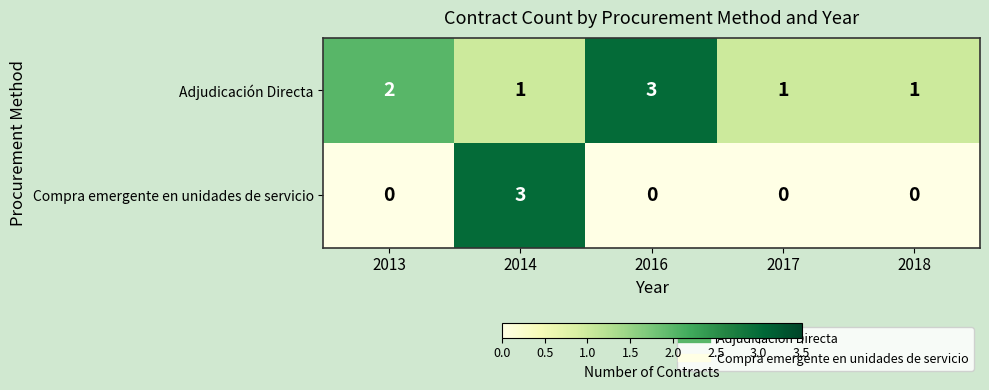

What is the sum of all Adjudicación Directa values?

8